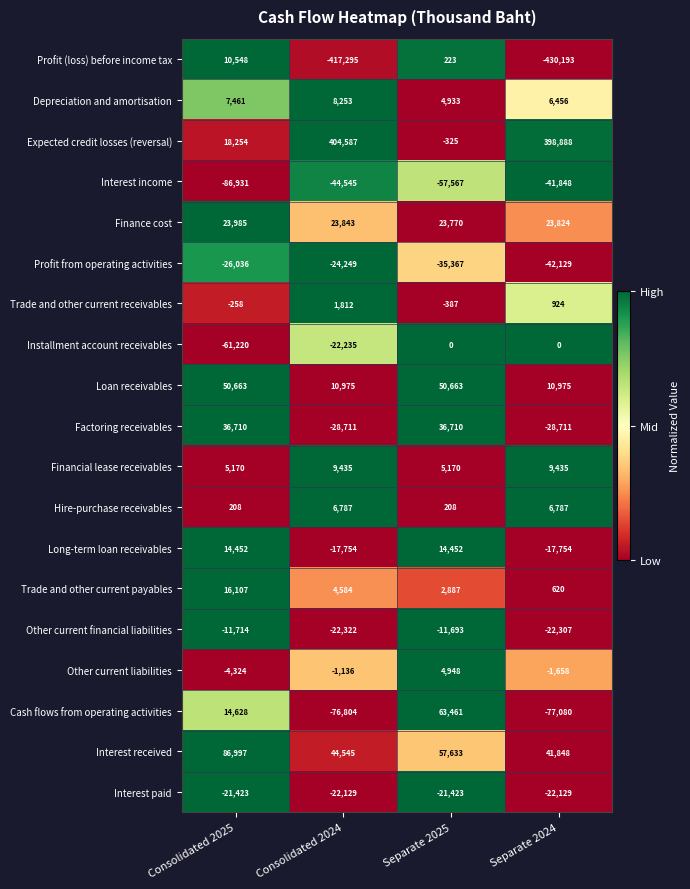

Which label corresponds to the smallest value in the chart?

Separate 2024